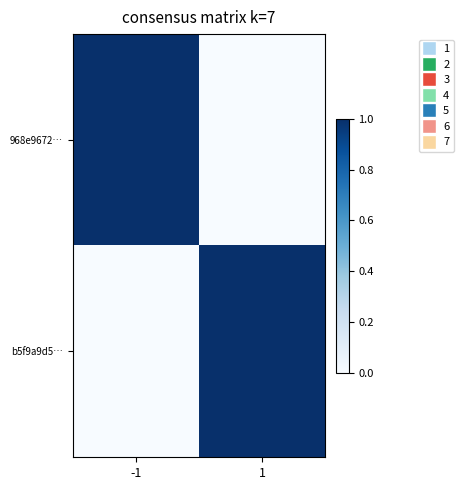

Reading left to right, transcribe all the data shown in this chart.

968e9672…: -1=1	1=0
b5f9a9d5…: -1=0	1=1